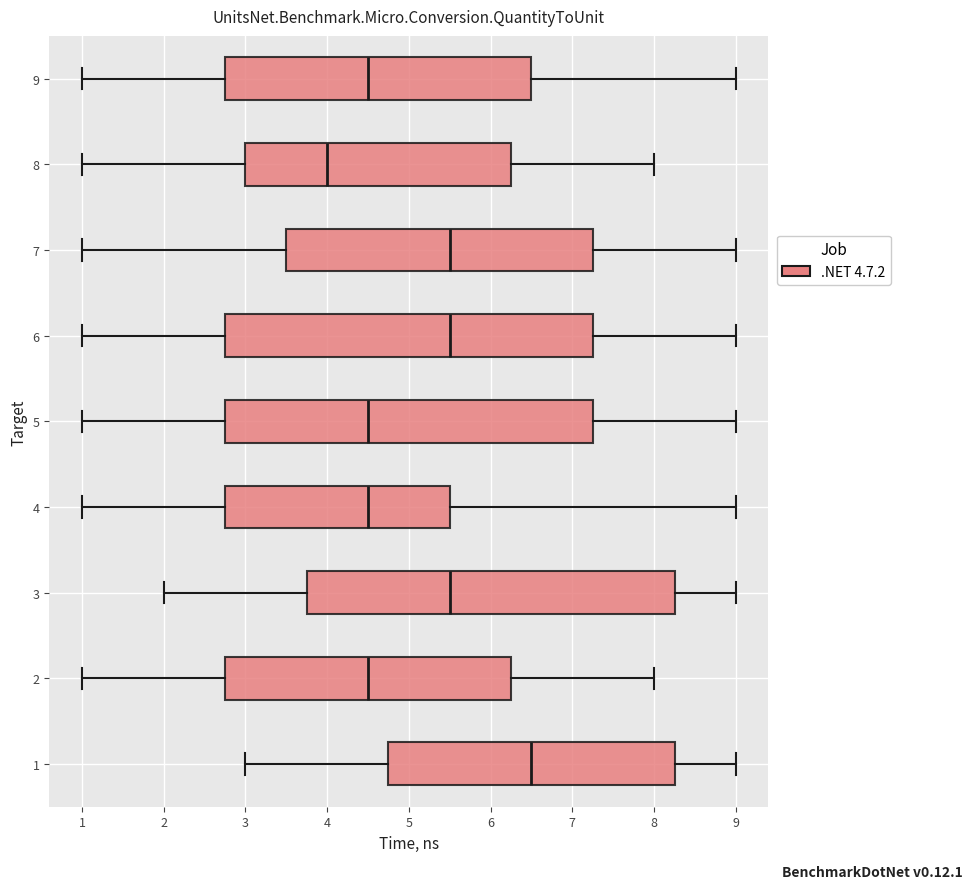

Reading bottom to top, read every box against the x-axis: the position of its median line, the range the box covers, and the ends of its whiskers. The values are not printed on the chart, so give them approximately, as read against the axis.

1: median 6.5, box 4.8 to 8.3, whiskers 3.0 to 9.0
2: median 4.5, box 2.8 to 6.3, whiskers 1.0 to 8.0
3: median 5.5, box 3.8 to 8.3, whiskers 2.0 to 9.0
4: median 4.5, box 2.8 to 5.5, whiskers 1.0 to 9.0
5: median 4.5, box 2.8 to 7.3, whiskers 1.0 to 9.0
6: median 5.5, box 2.8 to 7.3, whiskers 1.0 to 9.0
7: median 5.5, box 3.5 to 7.3, whiskers 1.0 to 9.0
8: median 4.0, box 3.0 to 6.3, whiskers 1.0 to 8.0
9: median 4.5, box 2.8 to 6.5, whiskers 1.0 to 9.0